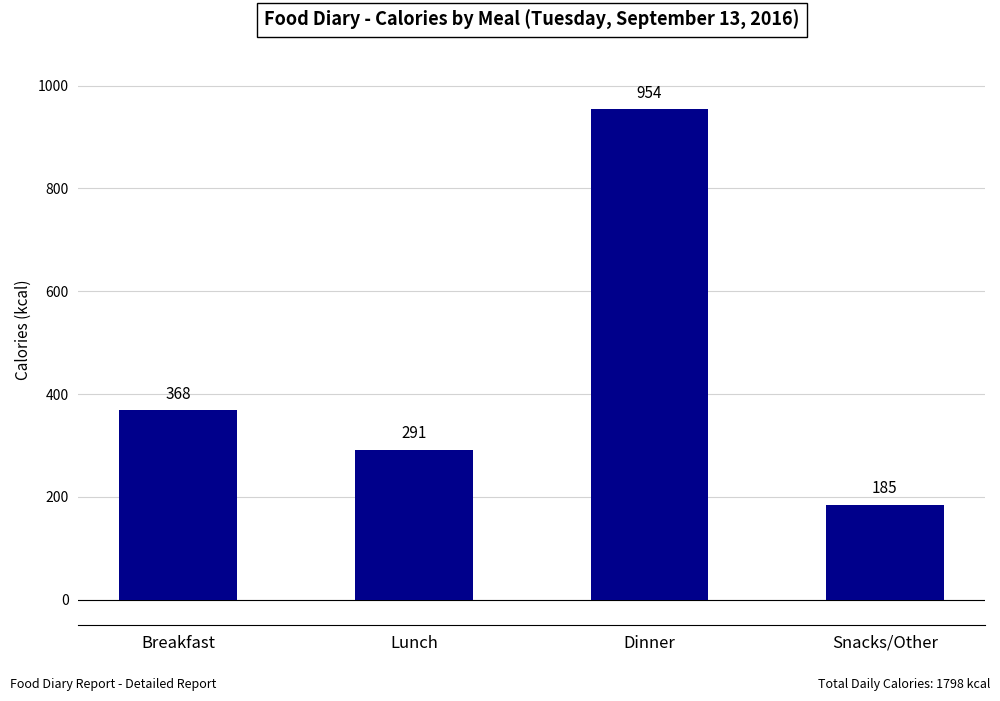

What is the difference between the maximum and minimum values?

769